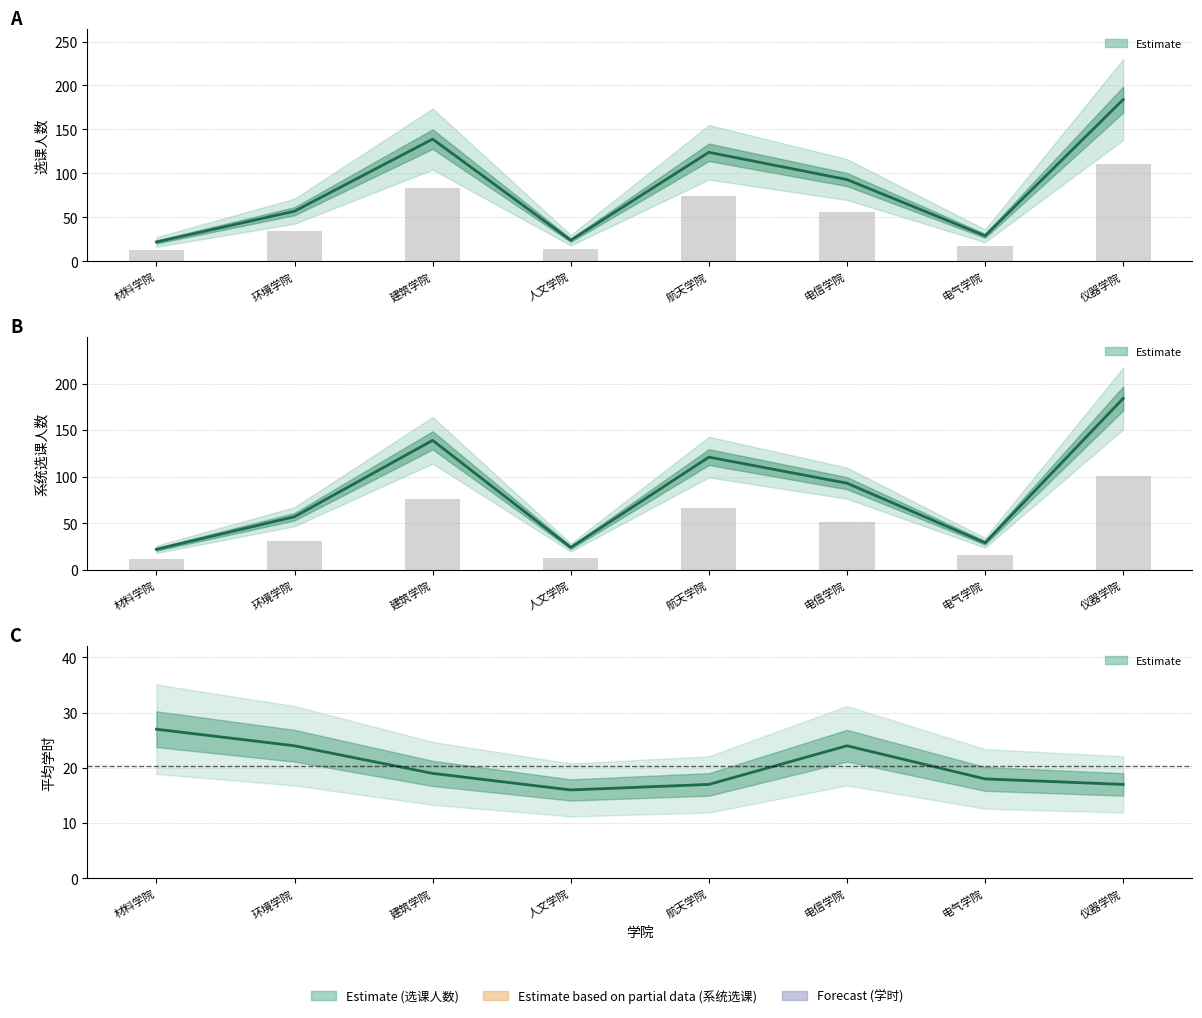

At 建筑学院, list the series in order from largest to smallest.

选课人数, 系统选课, 平均学时